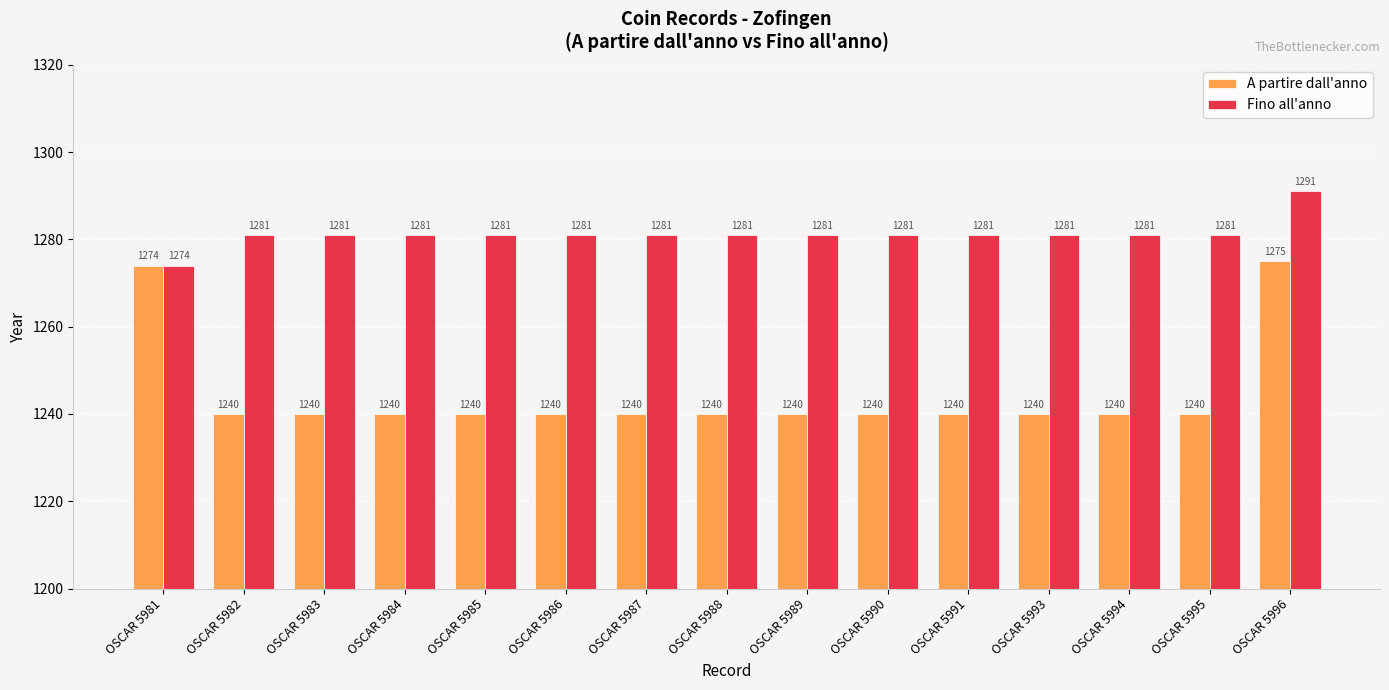

Read the A partire dall'anno value at OSCAR 5988.

1240